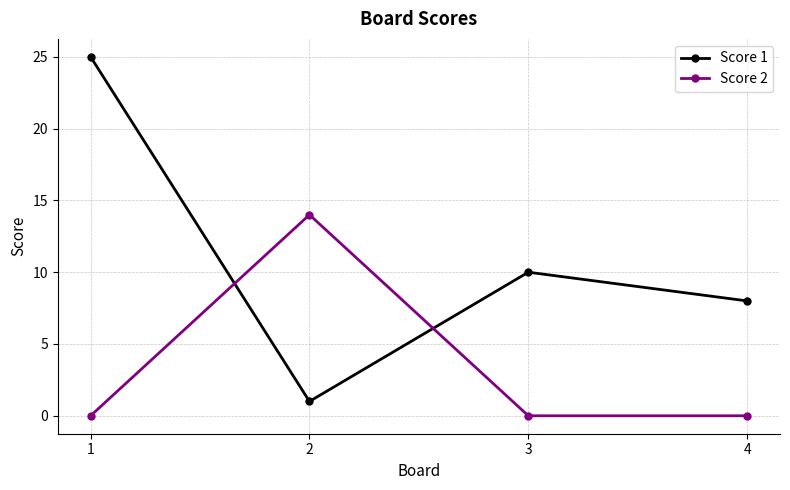

True or false: Score 2 and Score 1 cross at least once.

True